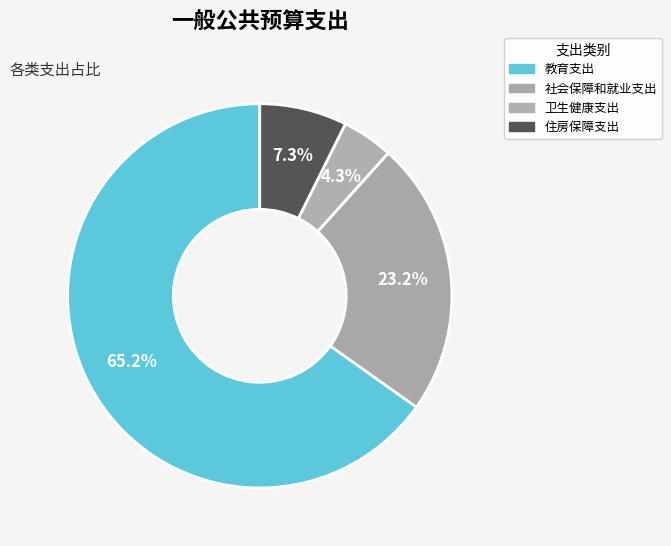

To the nearest percent, what percentage of the pie is 住房保障支出?

7%